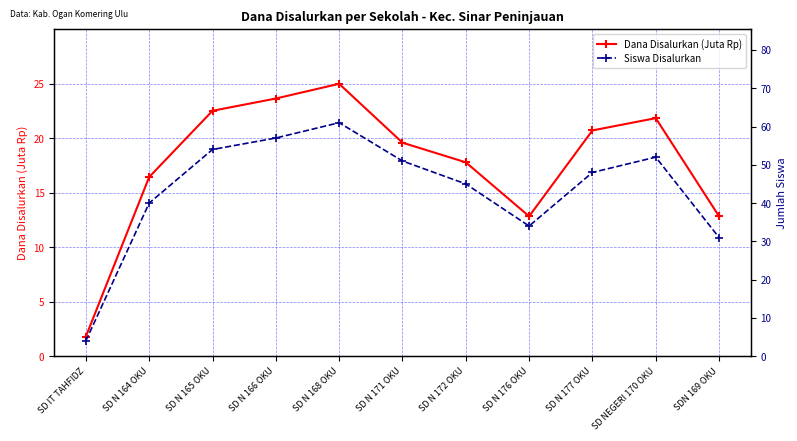

Is the value of Dana Disalurkan (Juta Rp) at SD IT TAHFIDZ greater than the value of Siswa Disalurkan at SDN 169 OKU?

No